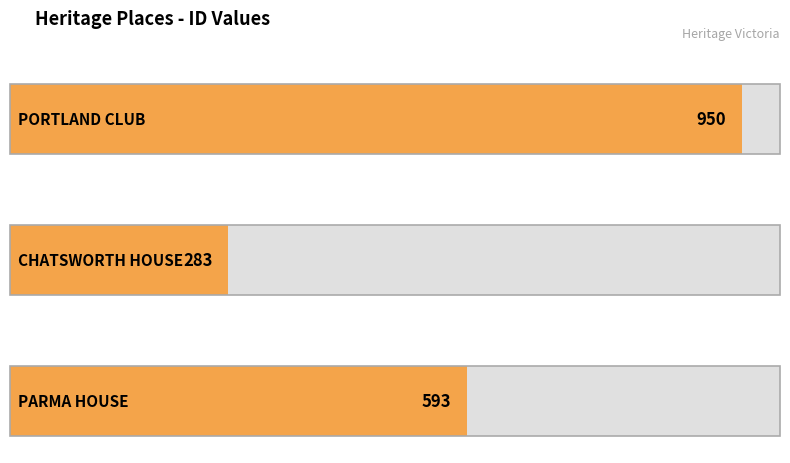

List the labels in order of value, largest first.

PORTLAND CLUB, PARMA HOUSE, CHATSWORTH HOUSE